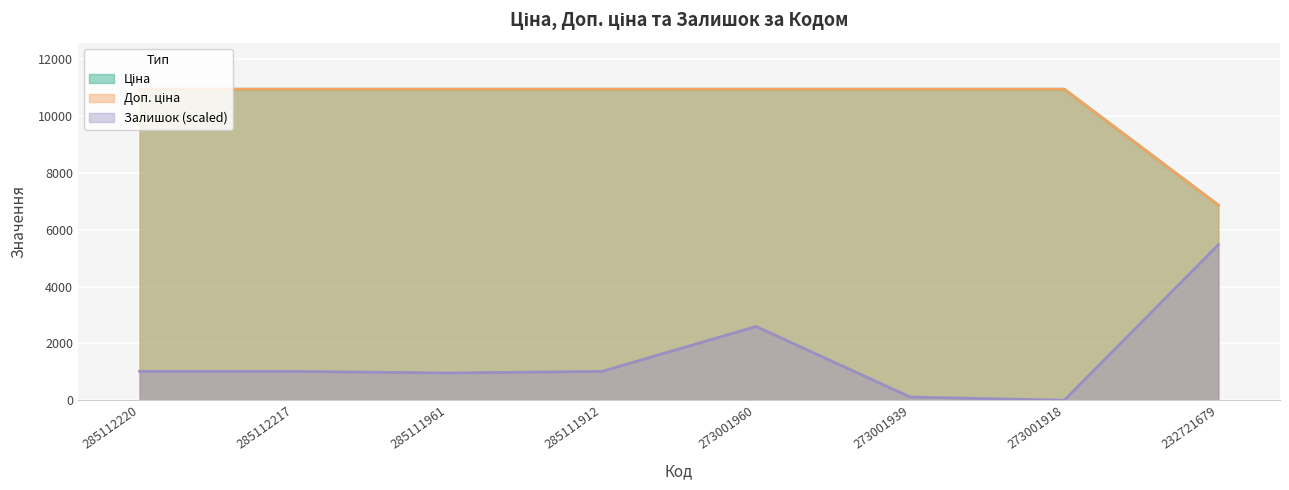

What is the sum of all Ціна values?

83533.2